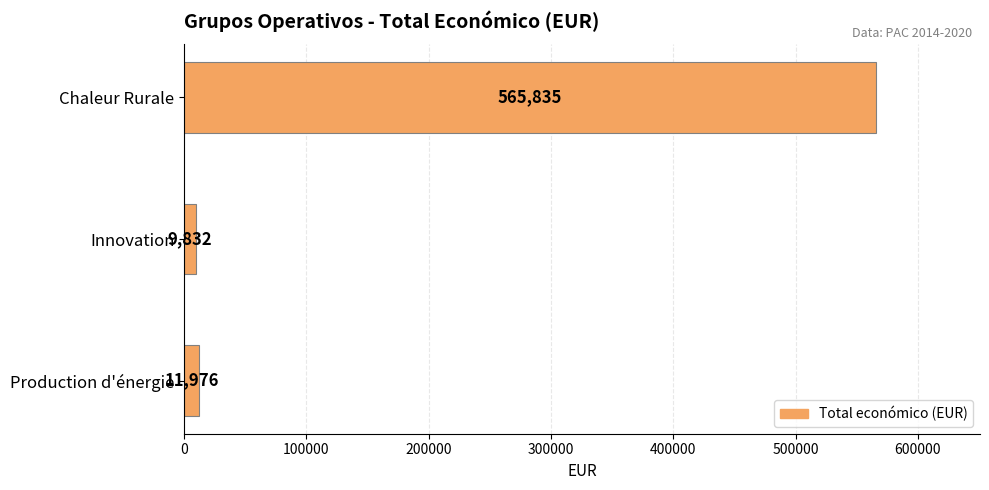

Is it true that the value at Innovation is 9832?

True